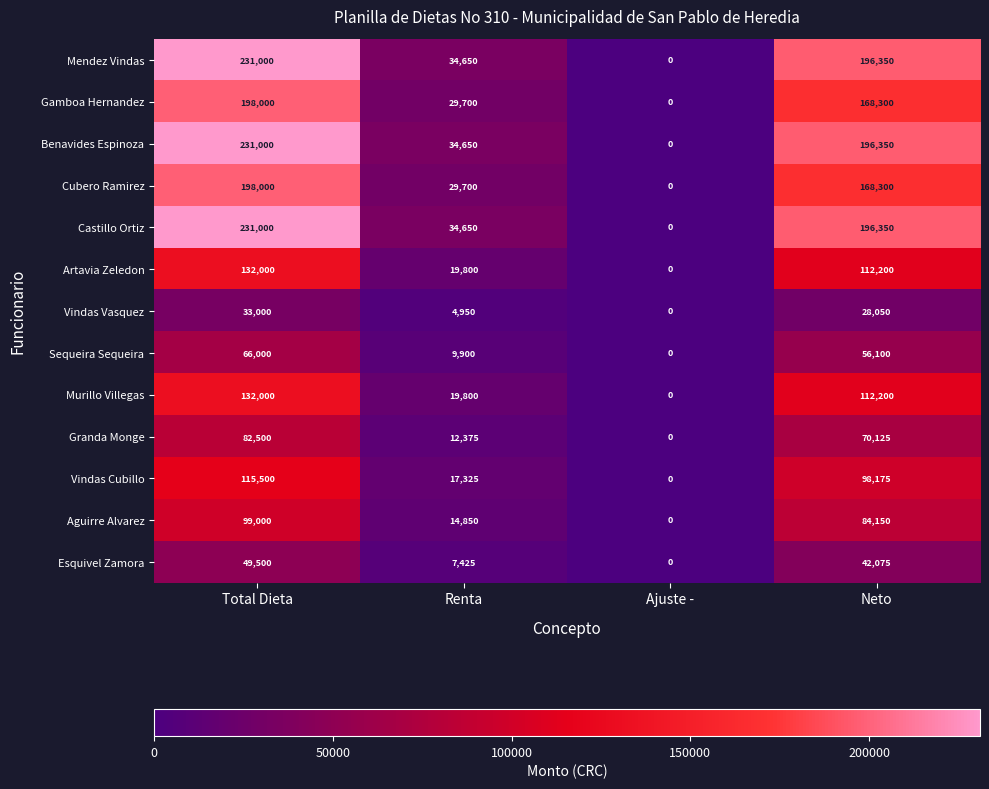

What is the spread (max minus min) of values at Total Dieta?

198000